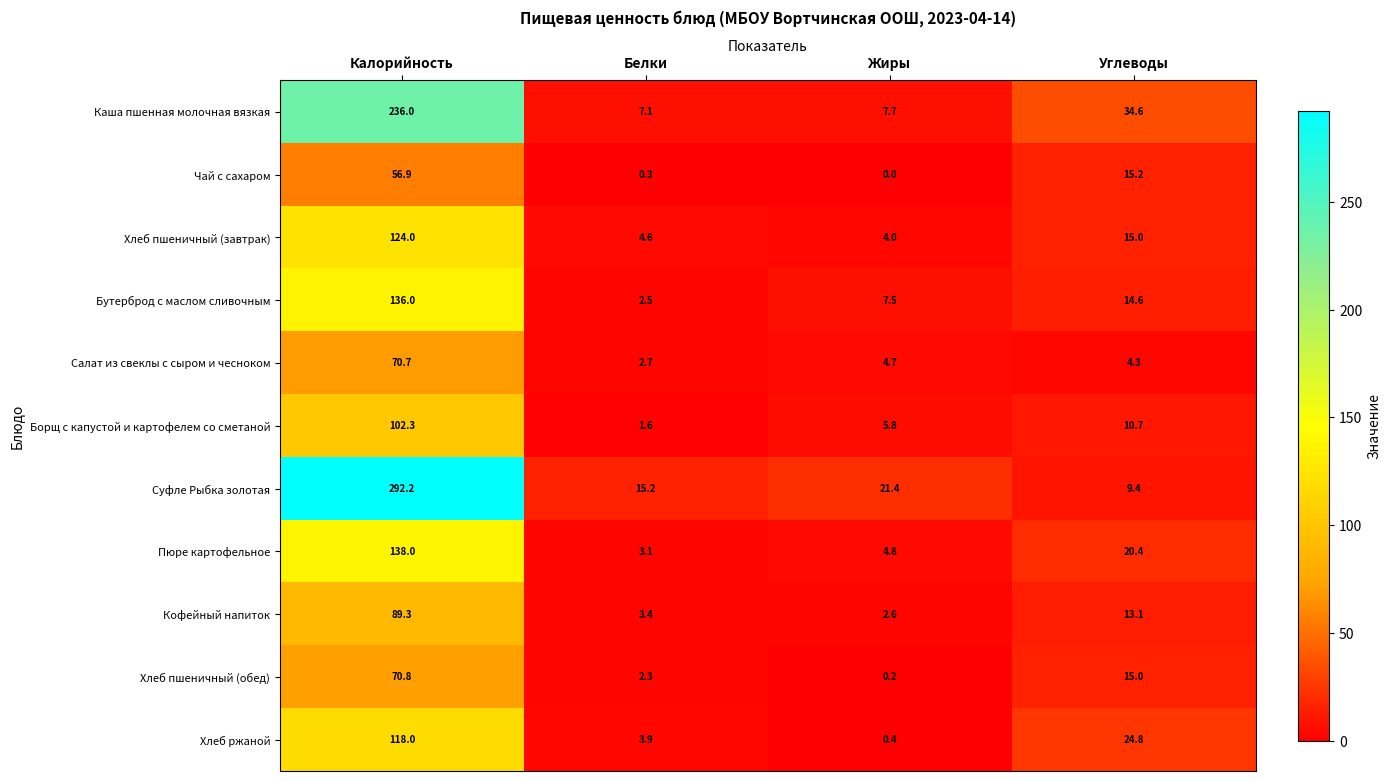

True or false: Кофейный напиток has a value of 13.1 at Углеводы.

True